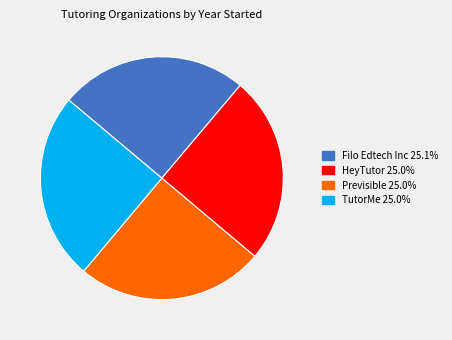

What is the ratio of the value at Filo Edtech Inc to the value at Previsible?

1.0